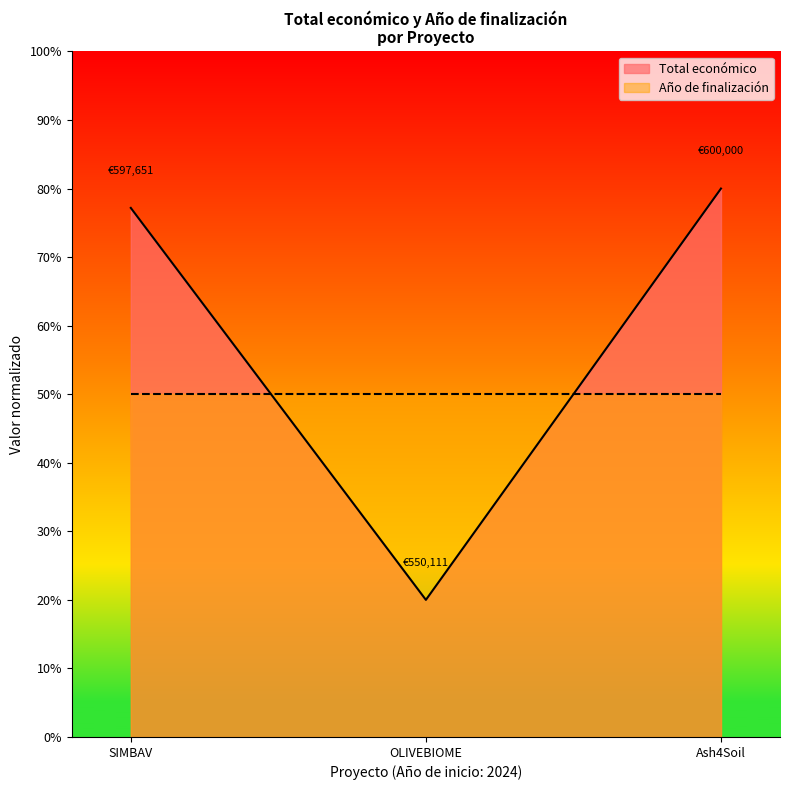

Is it true that the value at OLIVEBIOME is 0.3?

False